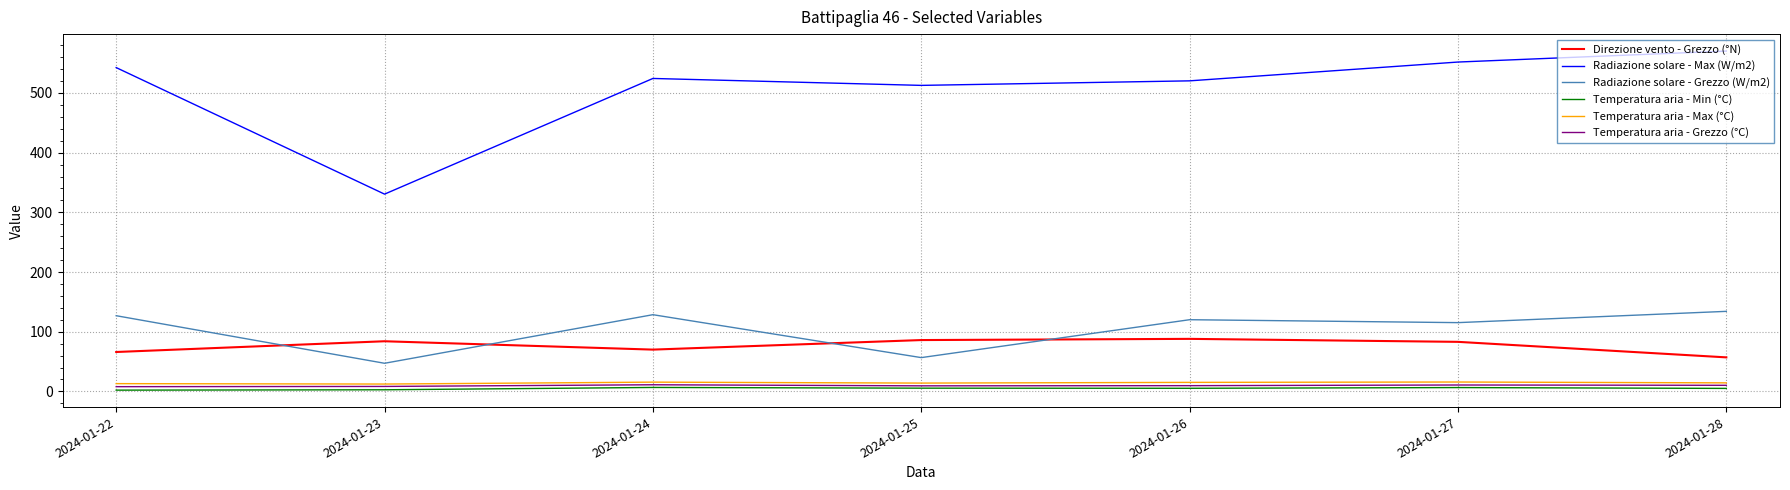

What is the greatest value displayed?

570.2